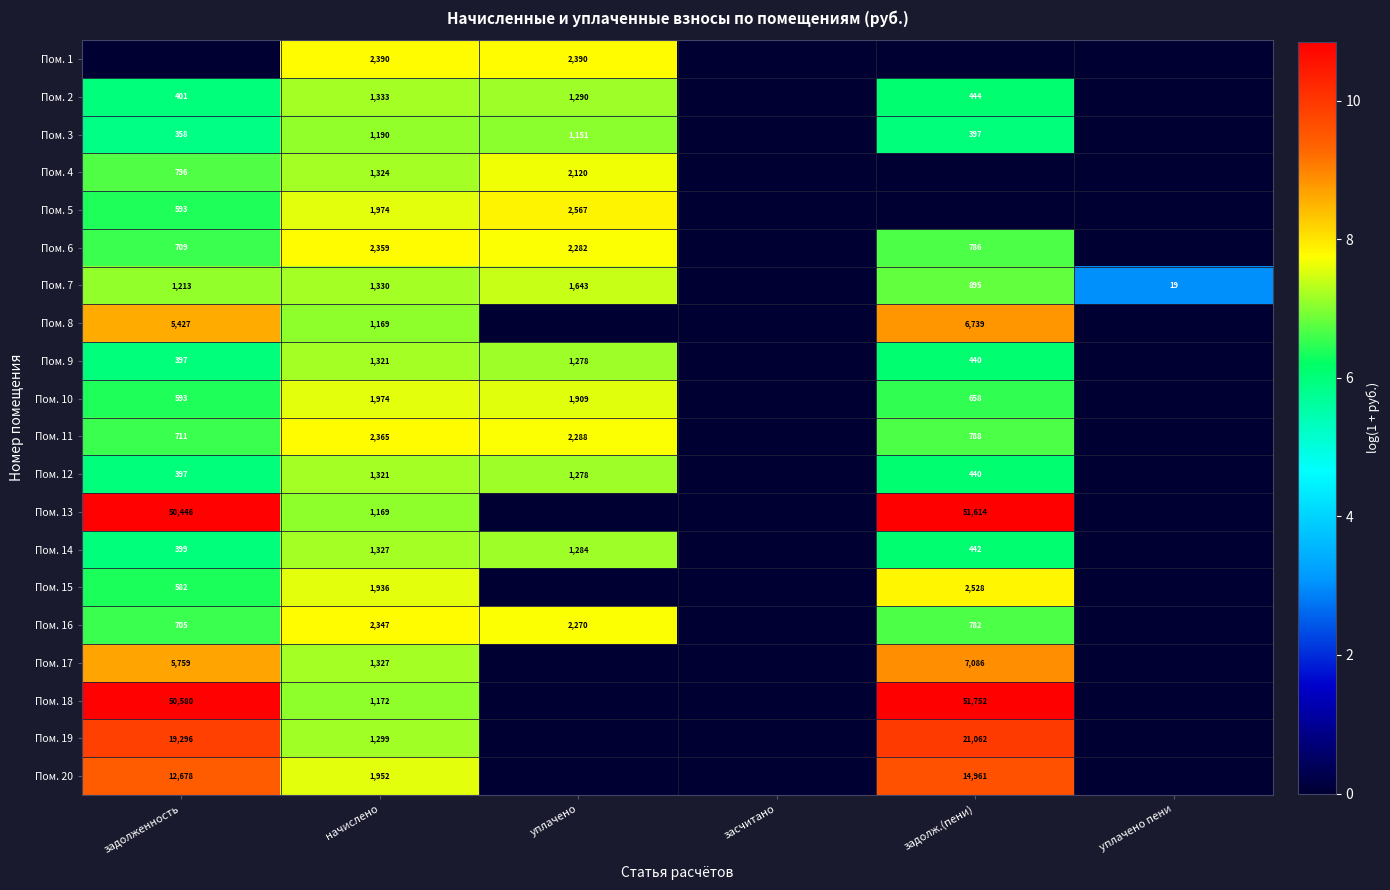

Between начислено and уплачено, which is larger?

начислено